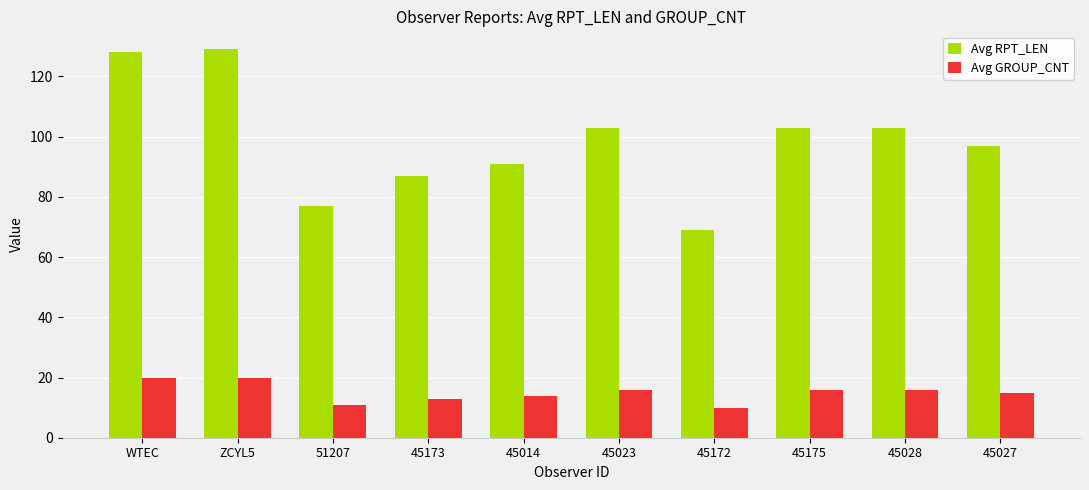

What is the average value of the Avg RPT_LEN series?

99